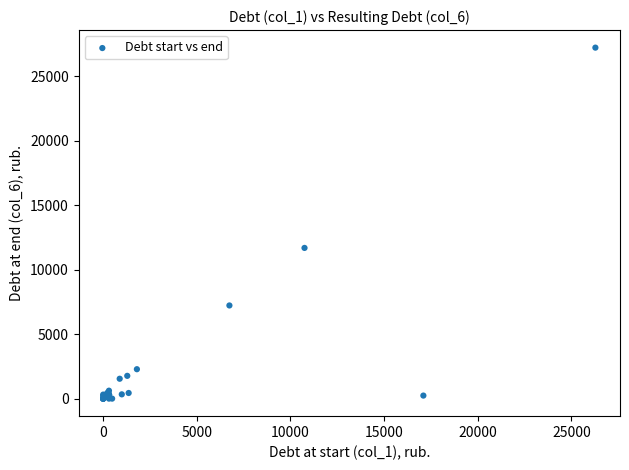

What Y value in the scatter plot is closest to 13602?

11679.8